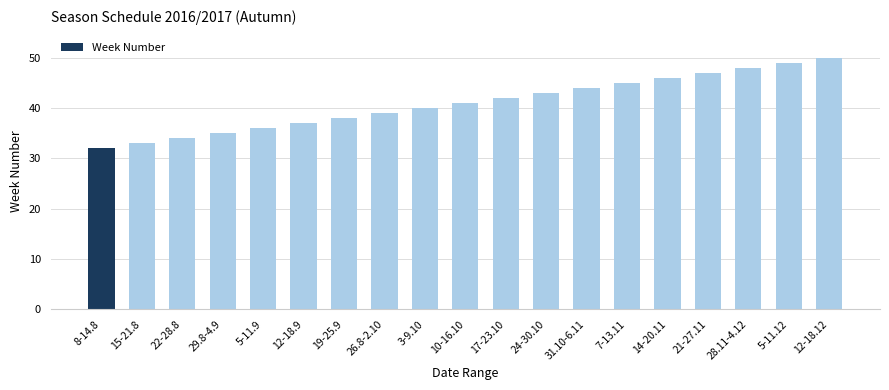

What is the approximate value at 31.10-6.11?

44